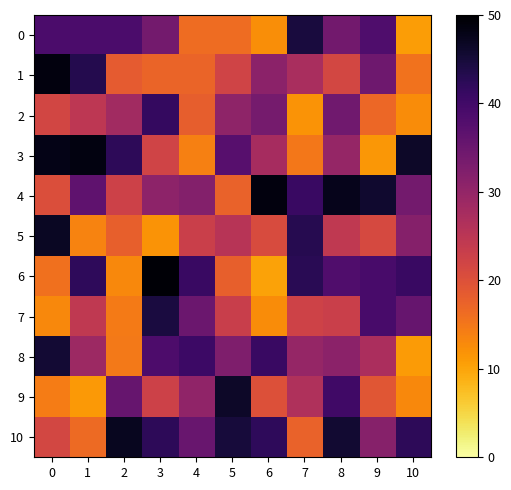

At which category is the sum across all series the highest?

8